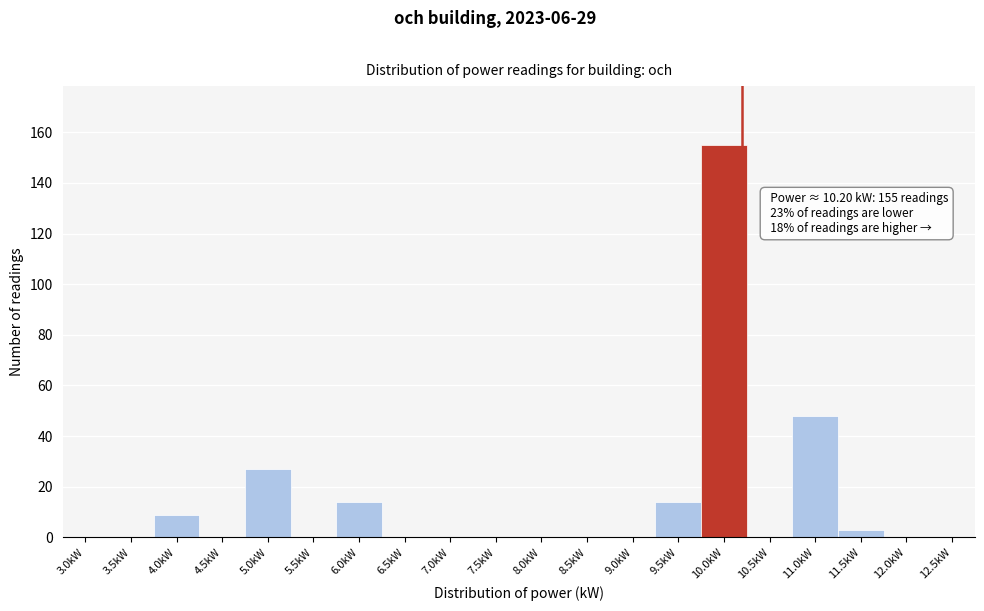

Reading left to right, transcribe all the data shown in this chart.

3.0kW=0	3.5kW=0	4.0kW=9	4.5kW=0	5.0kW=27	5.5kW=0	6.0kW=14	6.5kW=0	7.0kW=0	7.5kW=0	8.0kW=0	8.5kW=0	9.0kW=0	9.5kW=14	10.0kW=155	10.5kW=0	11.0kW=48	11.5kW=3	12.0kW=0	12.5kW=0